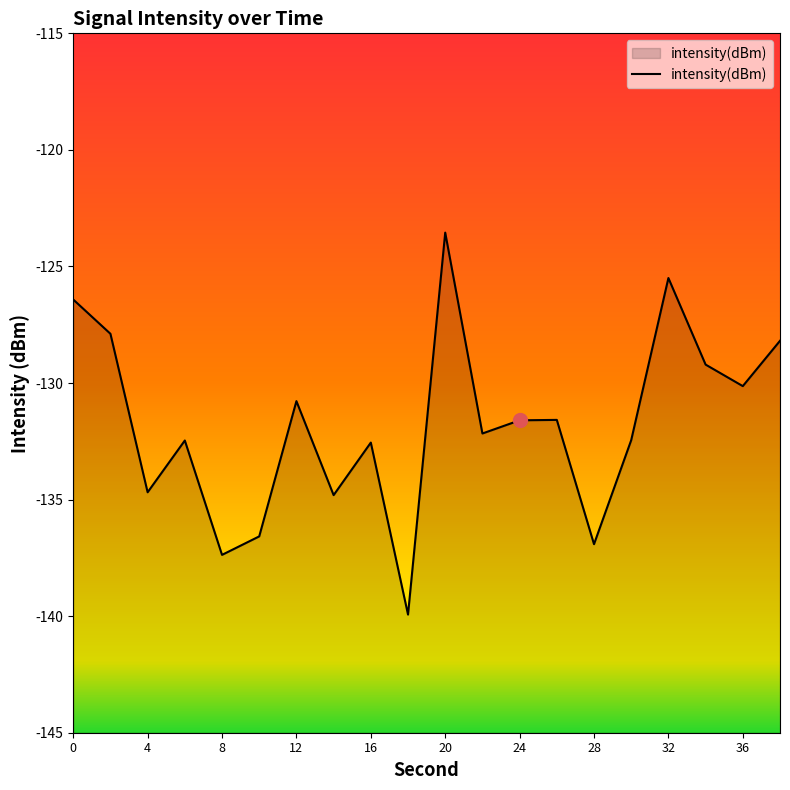

Reading right to left, extract all data points from this chart.

-128.2	-130.1	-129.2	-125.5	-132.5	-136.9	-131.6	-131.6	-132.2	-123.5	-139.9	-132.6	-134.8	-130.8	-136.6	-137.4	-132.5	-134.7	-127.9	-126.4